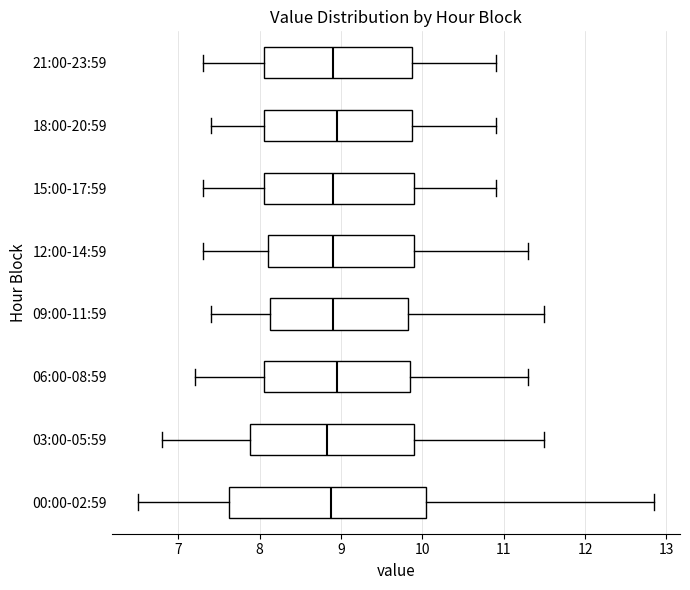

Where is the right edge of the box for 12:00-14:59 on the x-axis? The values are not printed on the chart, so give them approximately, as read against the axis.

9.9